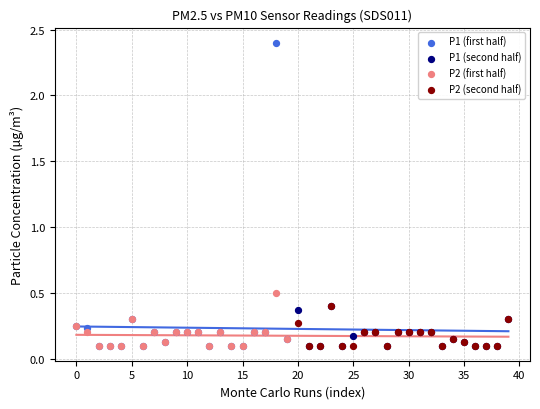

Which series contains the highest Y value?

P1 (first half)